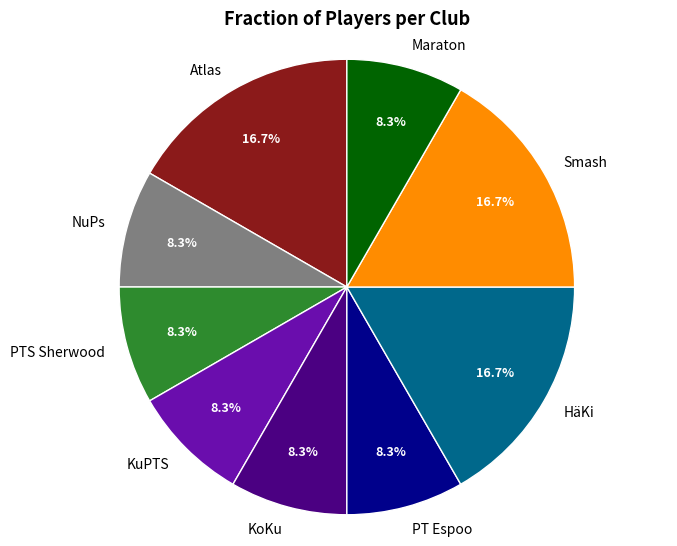

Count the number of slices in the pie.

9